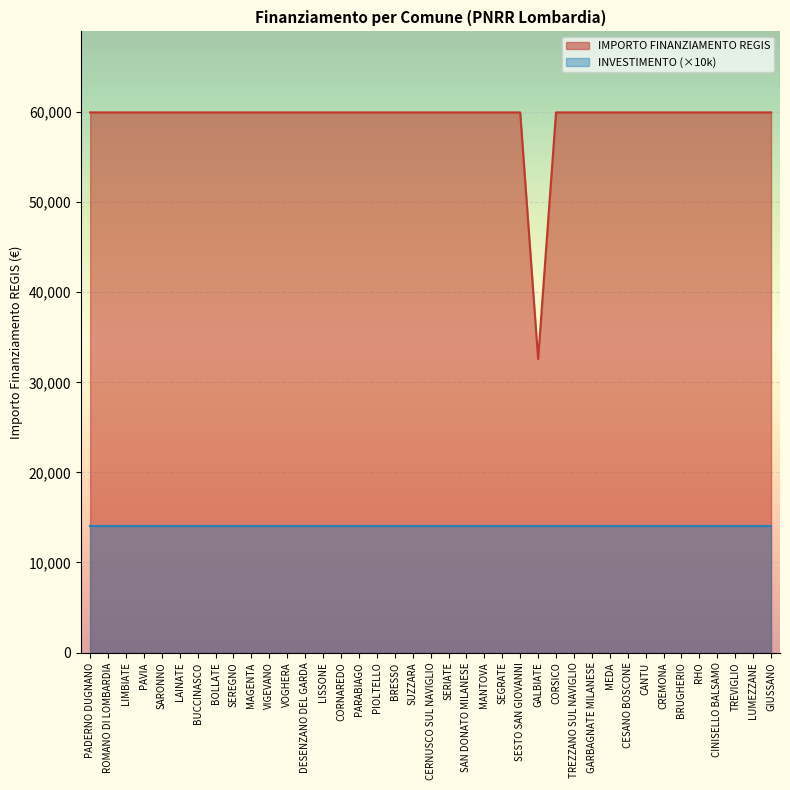

What is the maximum value shown in the chart?

59966